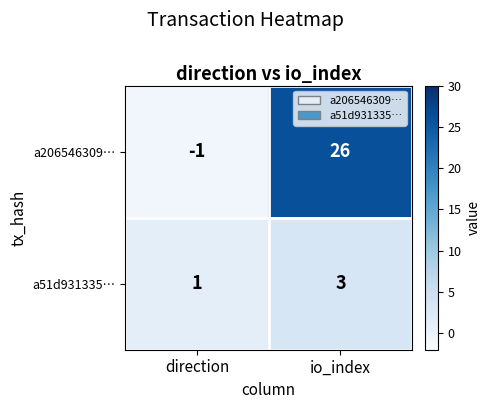

At which category is the sum across all series the highest?

io_index